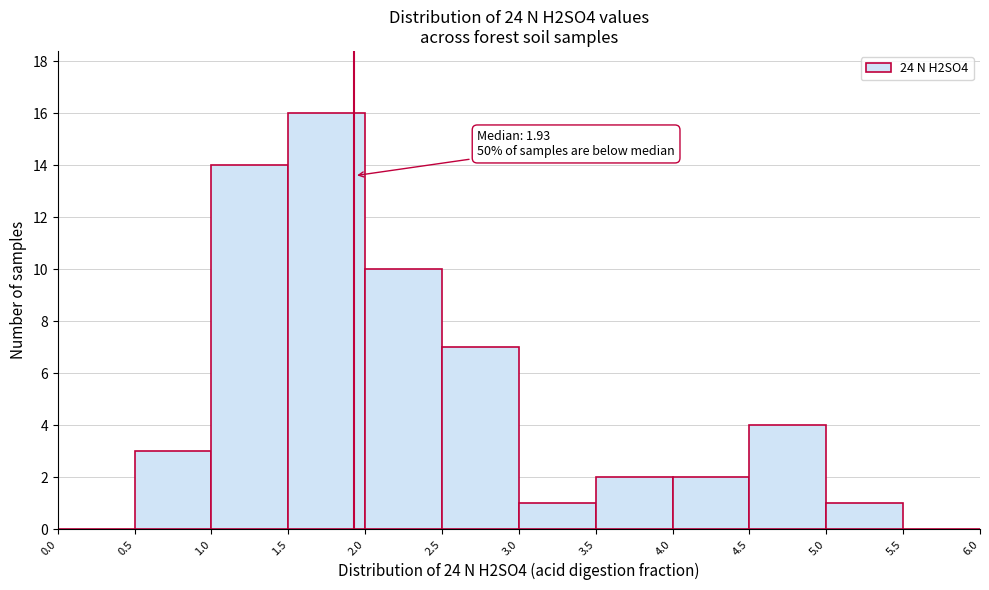

Which range on the x-axis has the tallest bar?

1.5 to 2.0